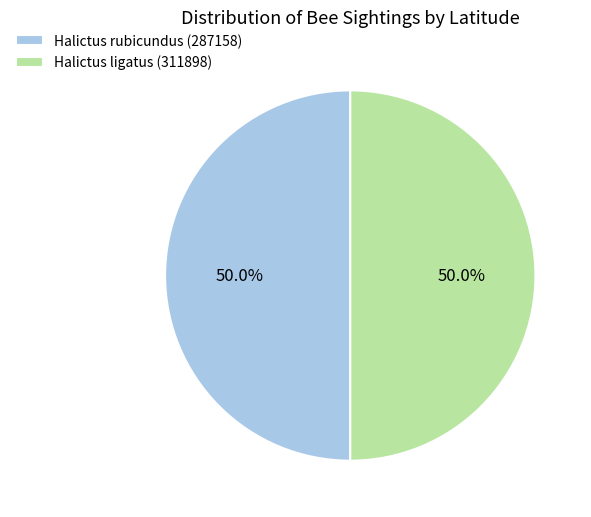

To the nearest percent, what percentage of the pie is Halictus rubicundus (287158)?

50%